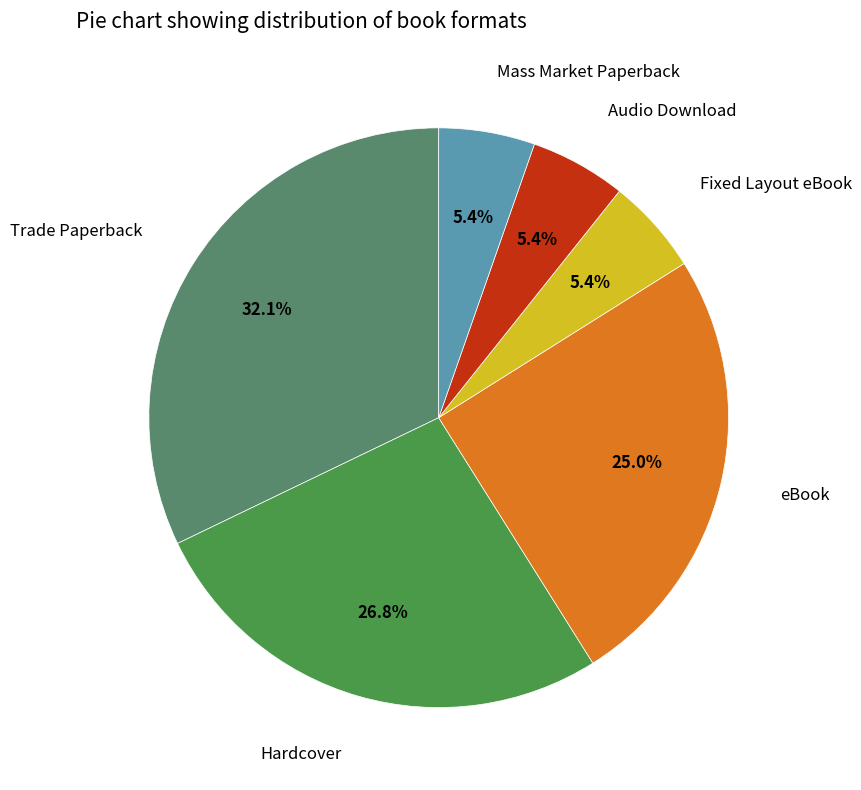

Is it true that eBook is 31% of the pie?

False